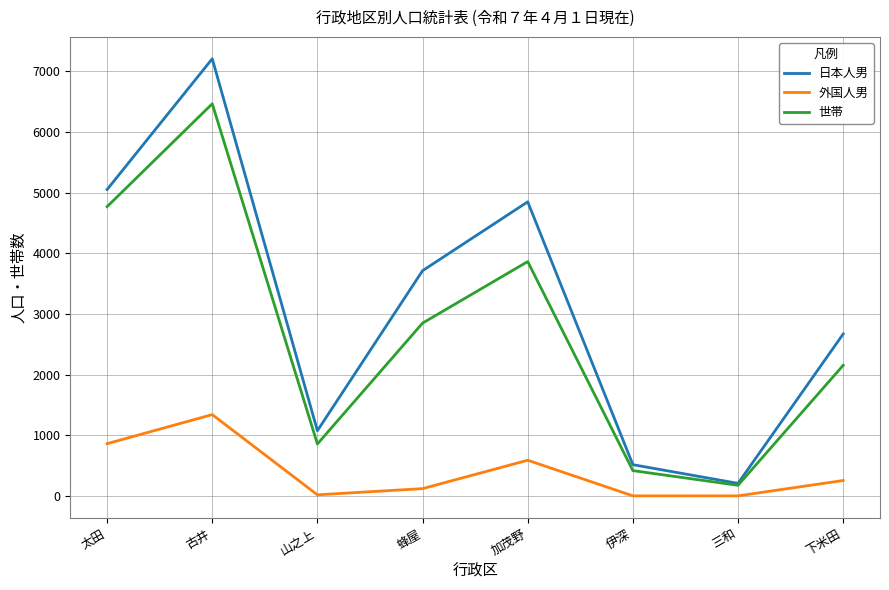

The 外国人男 series shows 258 at 下米田. True or false?

True